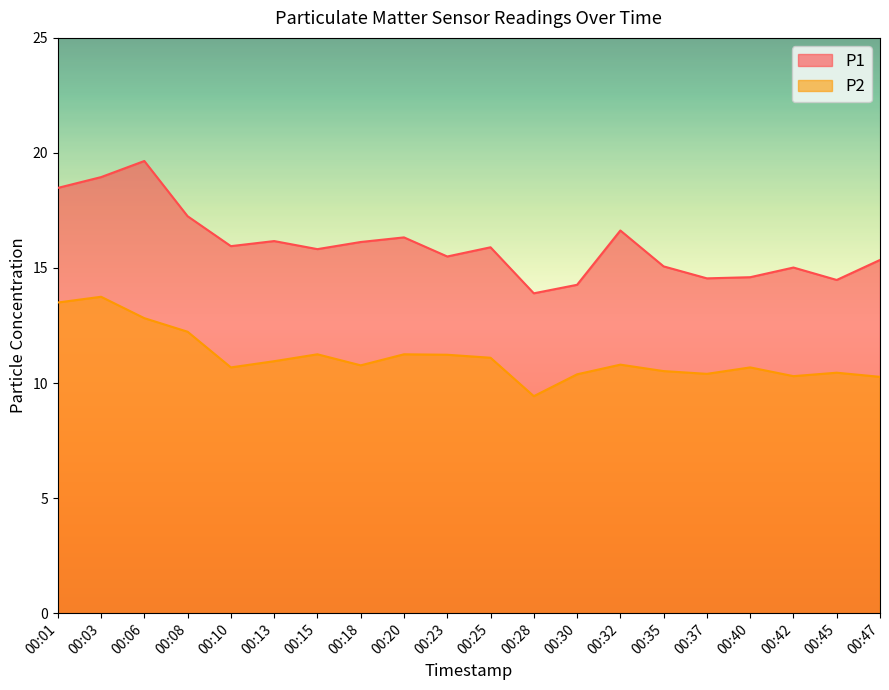

True or false: P2 and P1 intersect in this chart.

False